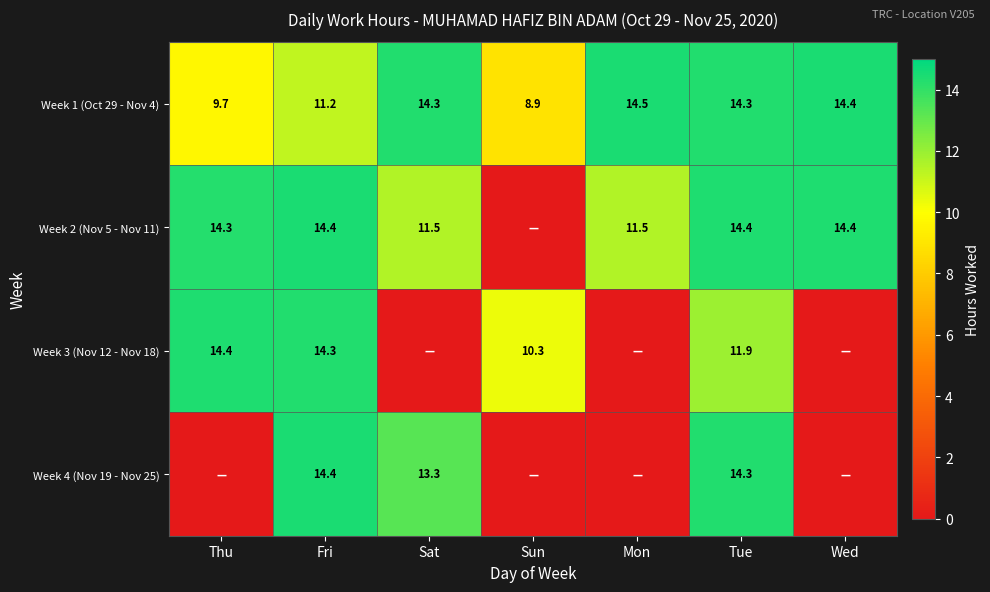

Where does the Week 1 (Oct 29 - Nov 4) series first go above 14?

Sat